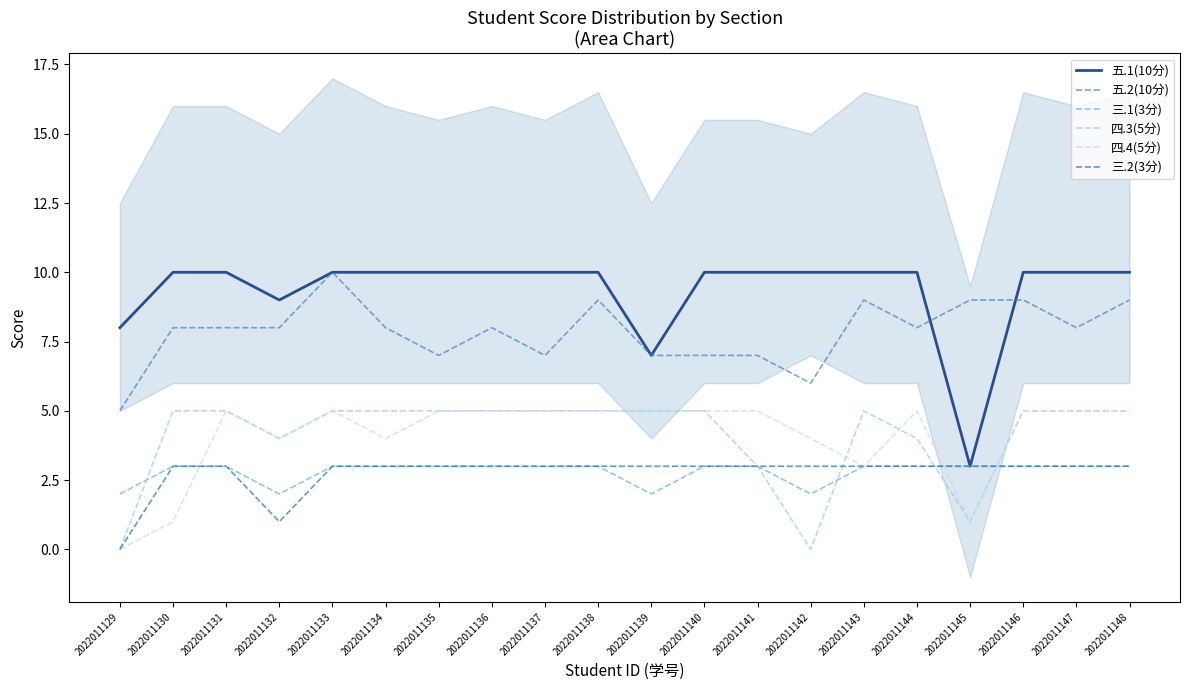

Reading left to right, what are all the values shown in this chart?

五.1(10分): 8	10	10	9	10	10	10	10	10	10	7	10	10	10	10	10	3	10	10	10
五.2(10分): 5	8	8	8	10	8	7	8	7	9	7	7	7	6	9	8	9	9	8	9
三.1(3分): 2	3	3	2	3	3	3	3	3	3	2	3	3	2	3	3	3	3	3	3
四.3(5分): 0	5	5	4	5	5	5	5	5	5	5	5	3	0	5	4	1	5	5	5
四.4(5分): 0	1	5	4	5	4	5	5	5	5	5	5	5	4	3	5	1	5	5	5
三.2(3分): 0	3	3	1	3	3	3	3	3	3	3	3	3	3	3	3	3	3	3	3